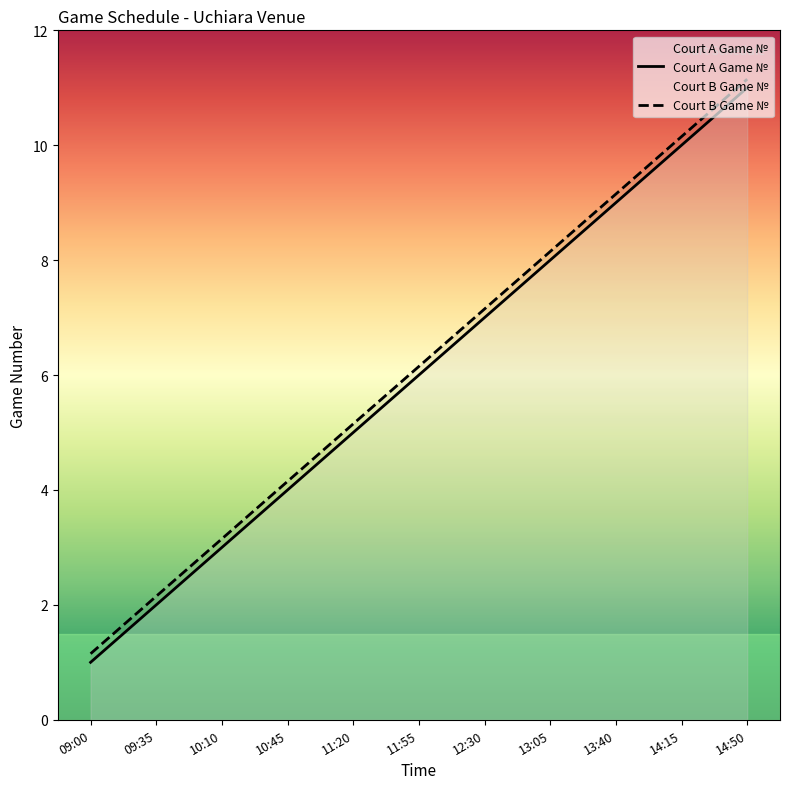

What is the total value across all series at 14:50?

22.1